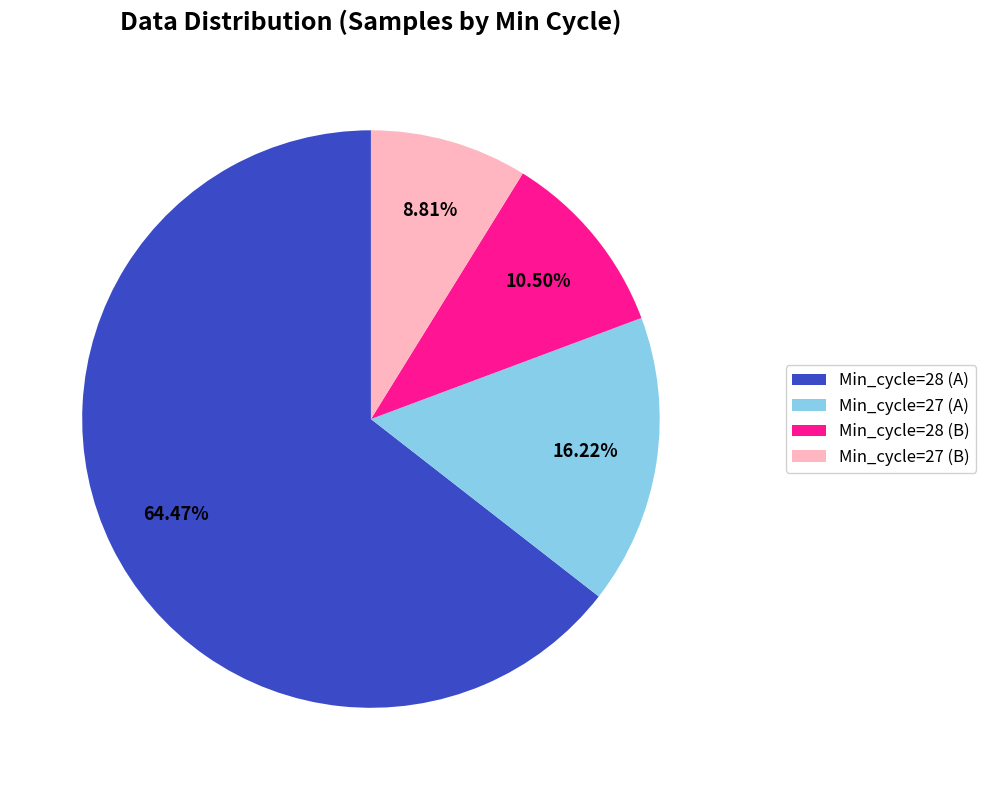

Rank the categories by value from highest to lowest.

Min_cycle=28 (A), Min_cycle=27 (A), Min_cycle=28 (B), Min_cycle=27 (B)